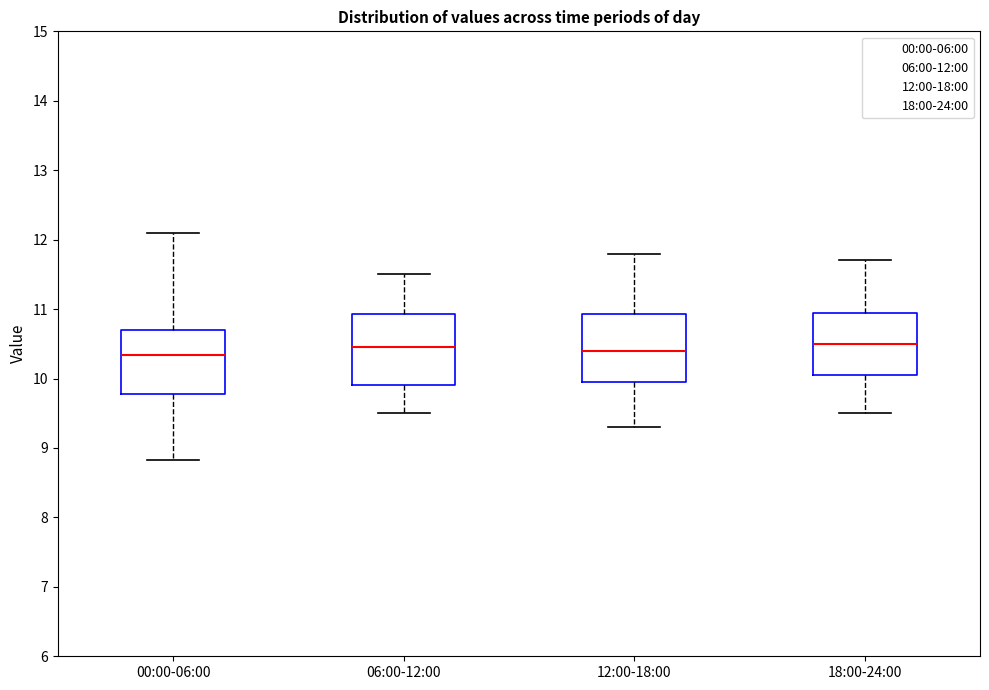

Where is the lower edge of the box for 18:00-24:00 on the y-axis? The values are not printed on the chart, so give them approximately, as read against the axis.

10.1